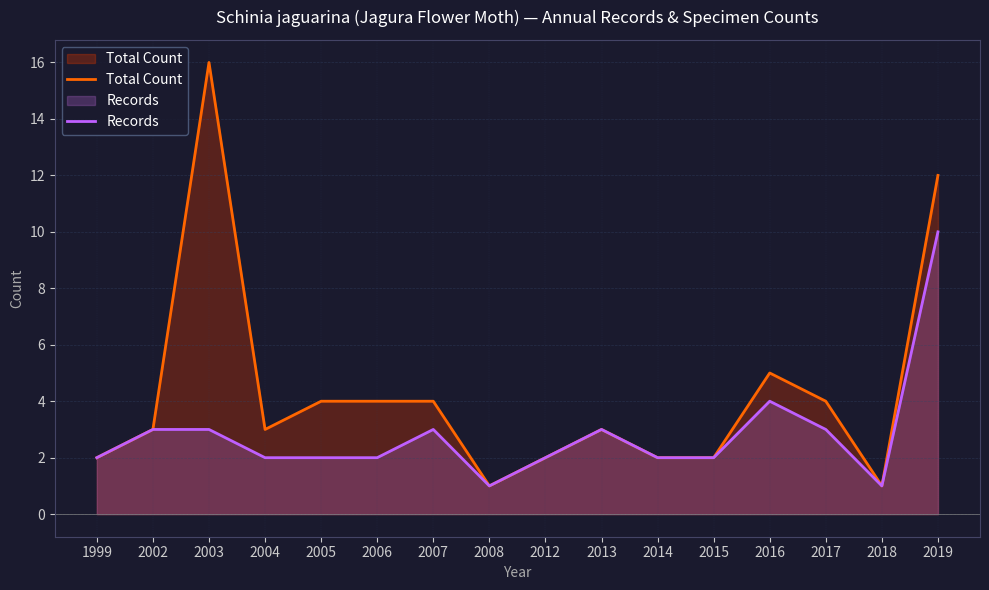

How many series are shown in this chart?

2